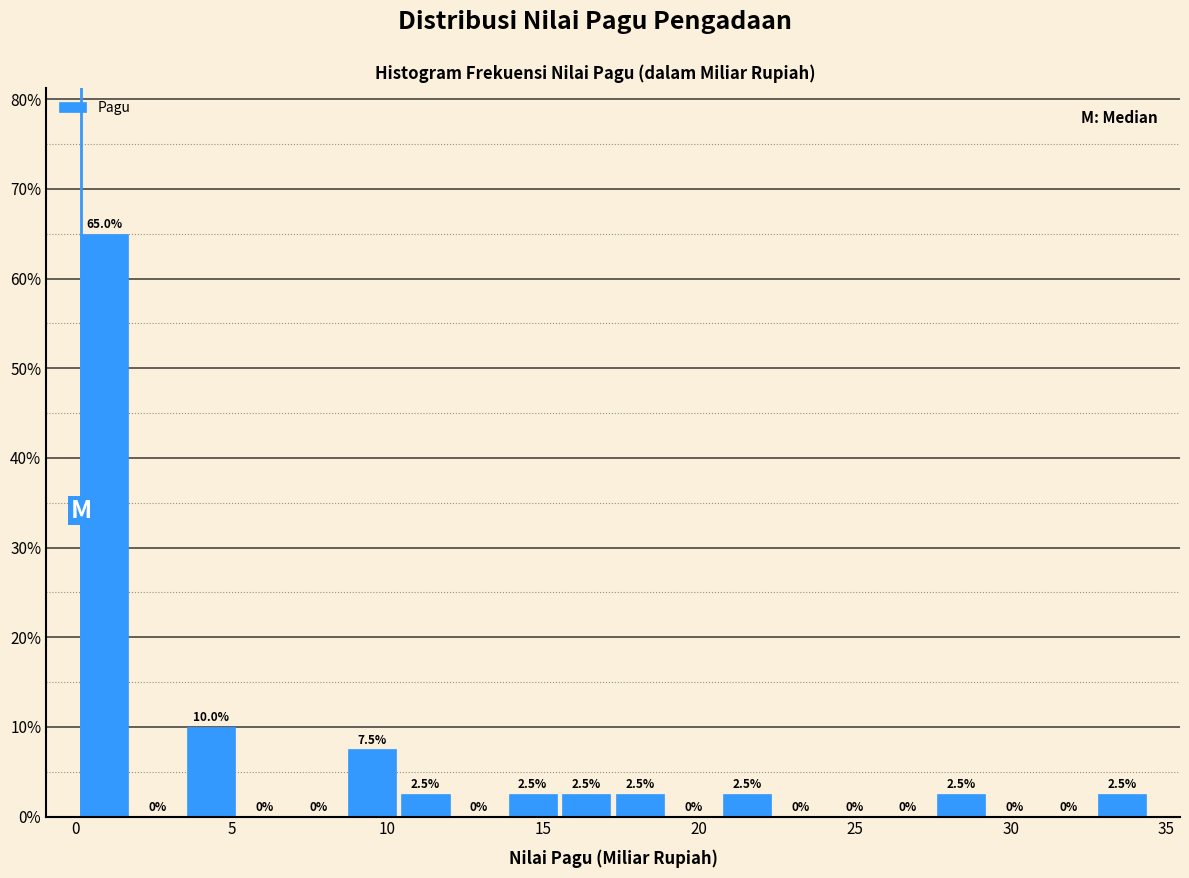

Around what value on the x-axis is the tallest bar? Give the approximate position of its centre, as read against the axis.

1.0